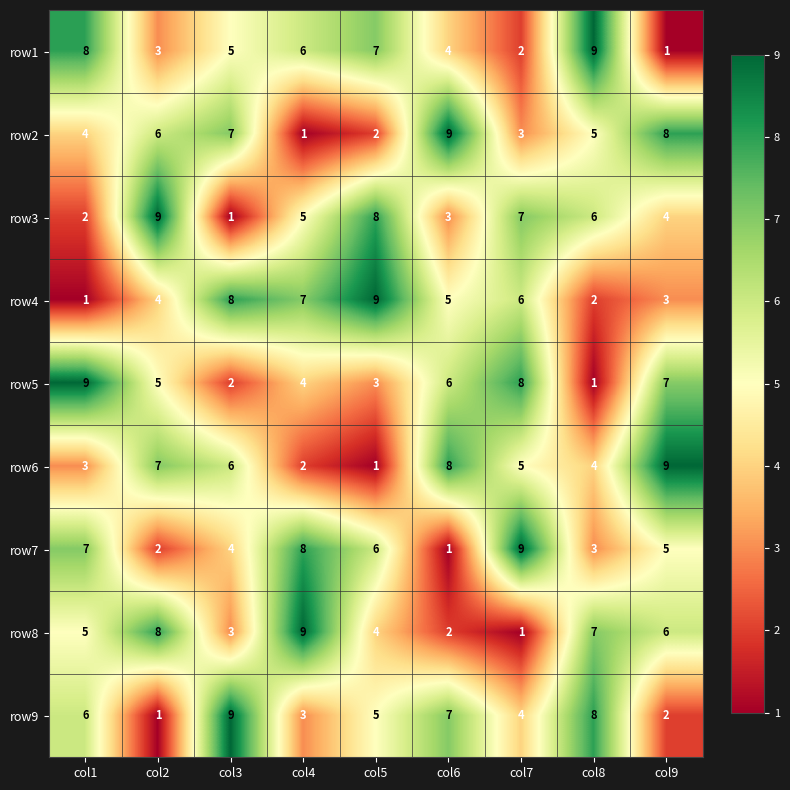

What is the maximum value shown in the chart?

9